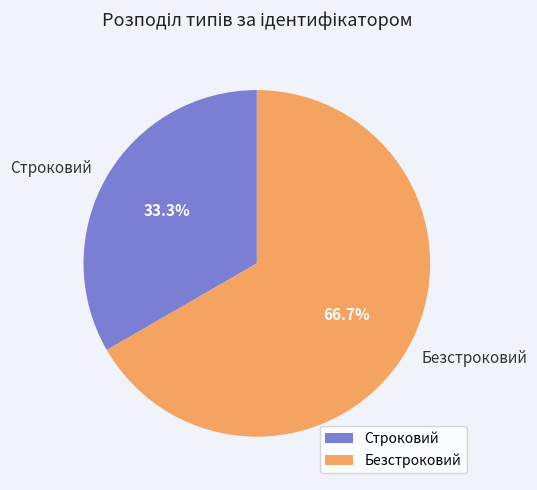

What percentage is the Безстроковий slice, to the nearest percent?

67%